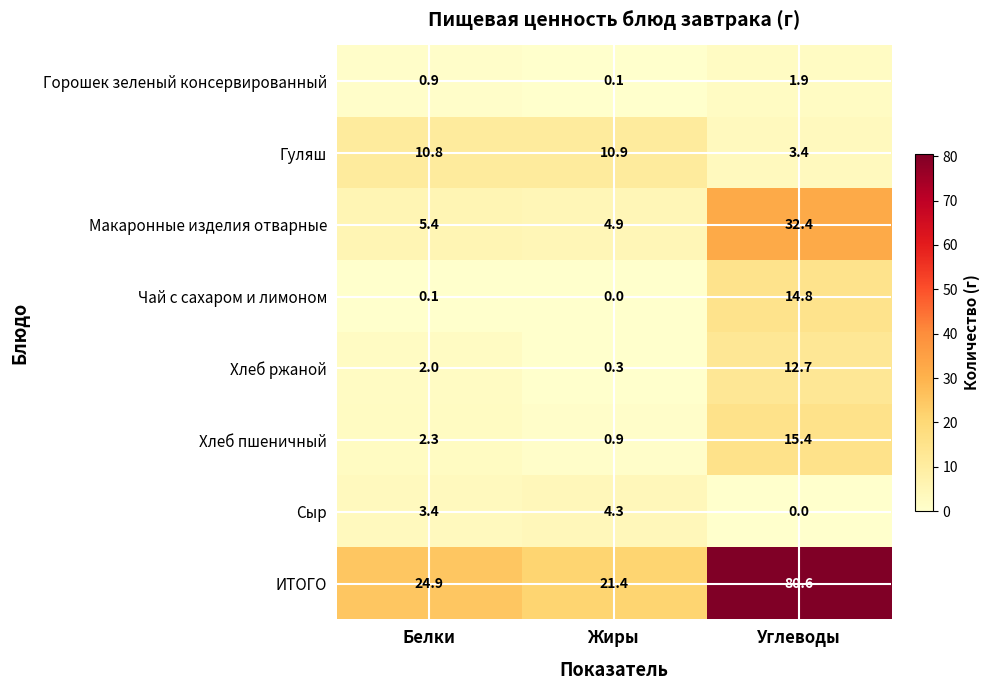

At which category does the chart reach its peak across all series?

Углеводы